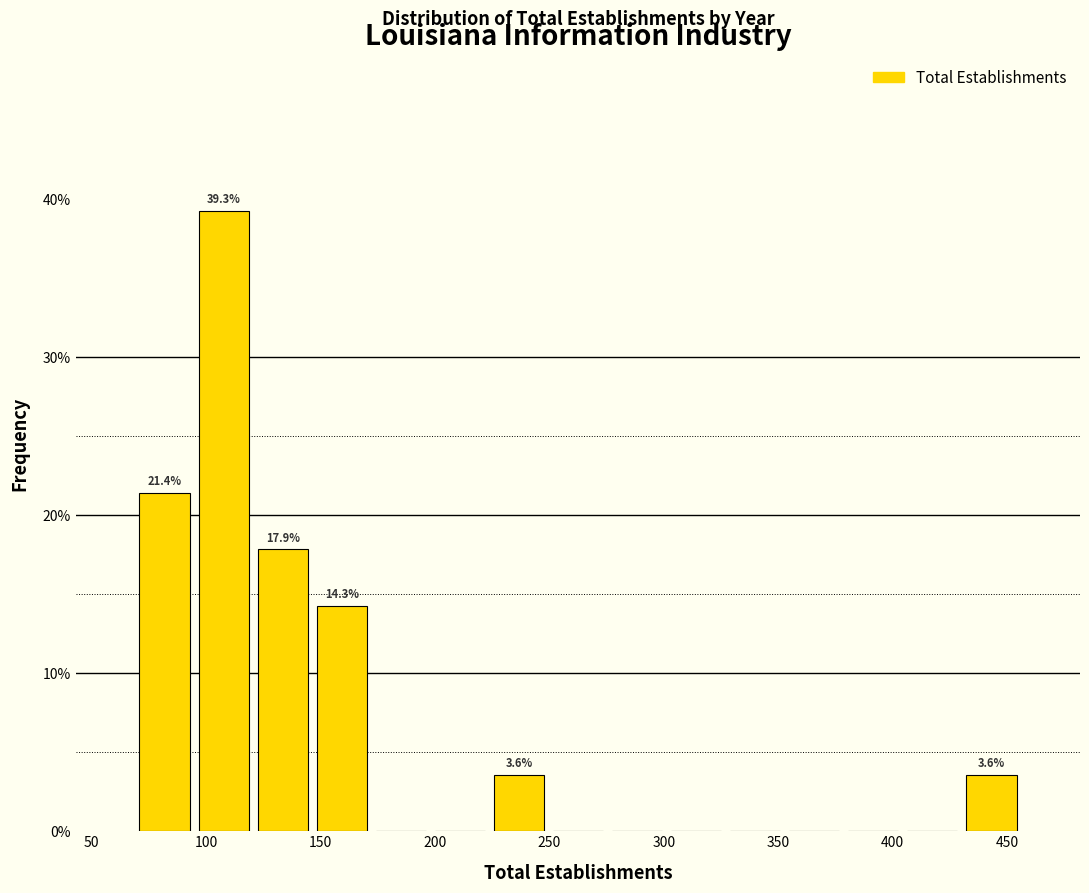

Which range on the x-axis has the tallest bar?

95 to 120